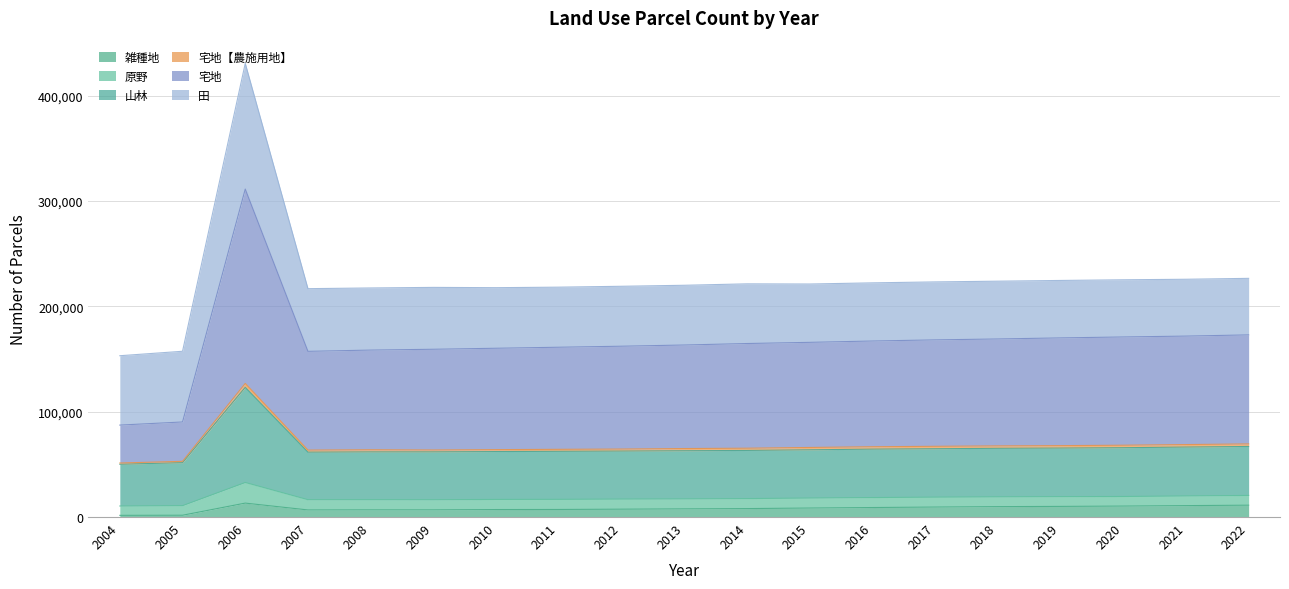

True or false: 宅地 and 山林 cross at least once.

False